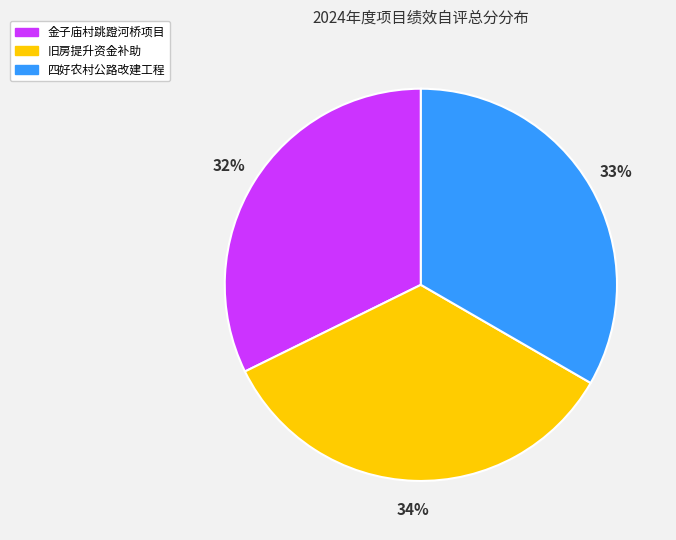

Does any single category account for the majority?

No